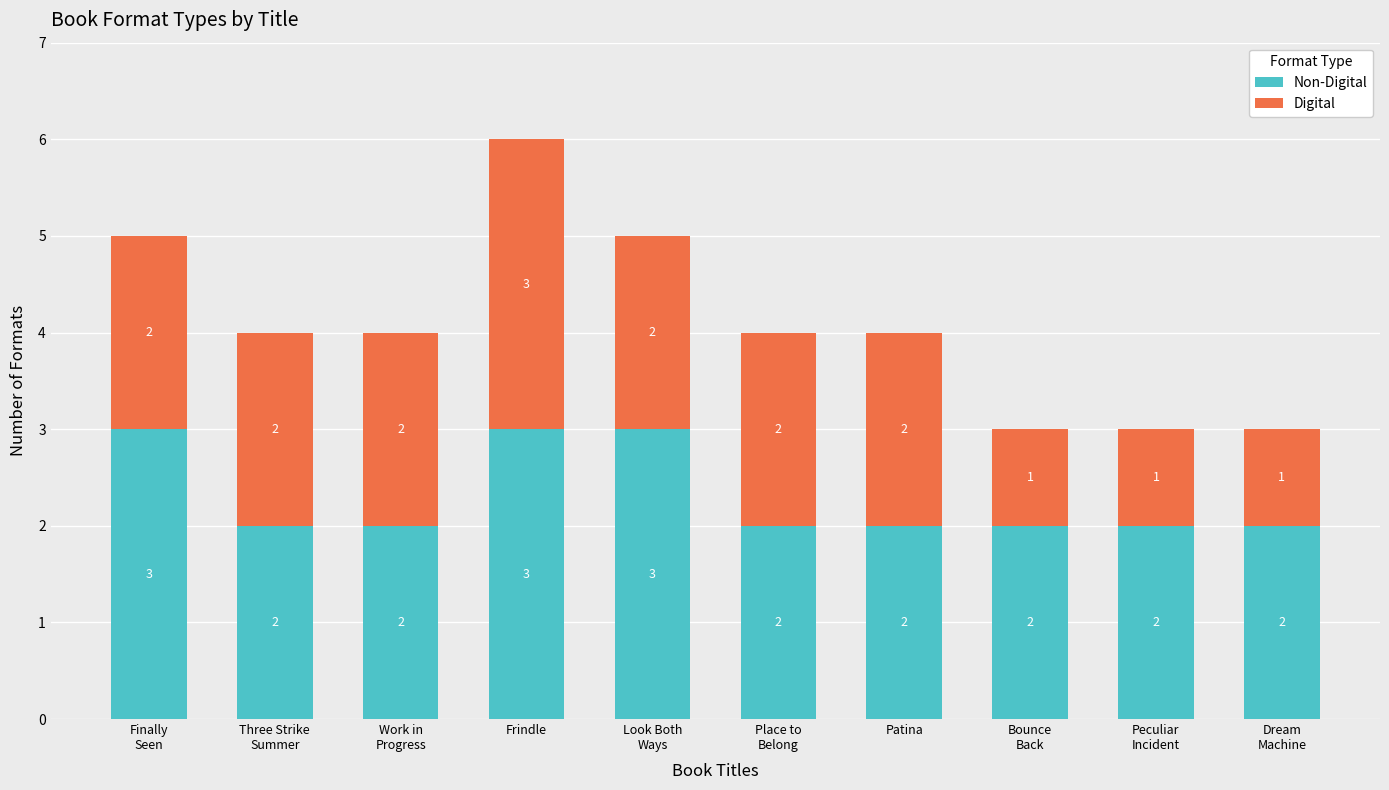

At which category is the sum across all series the highest?

Frindle